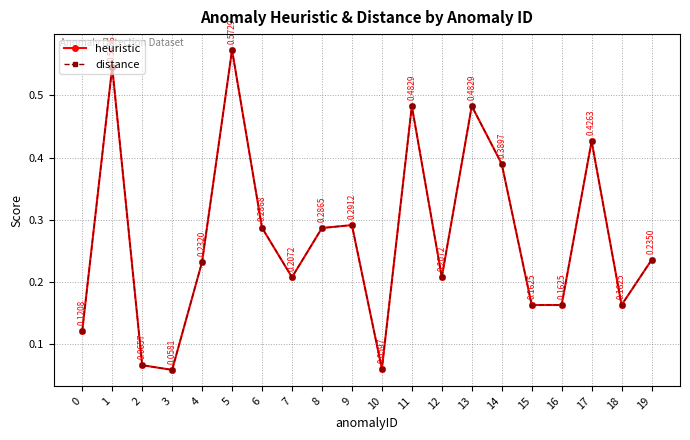

Is this an area chart (filled region under the line)?

No